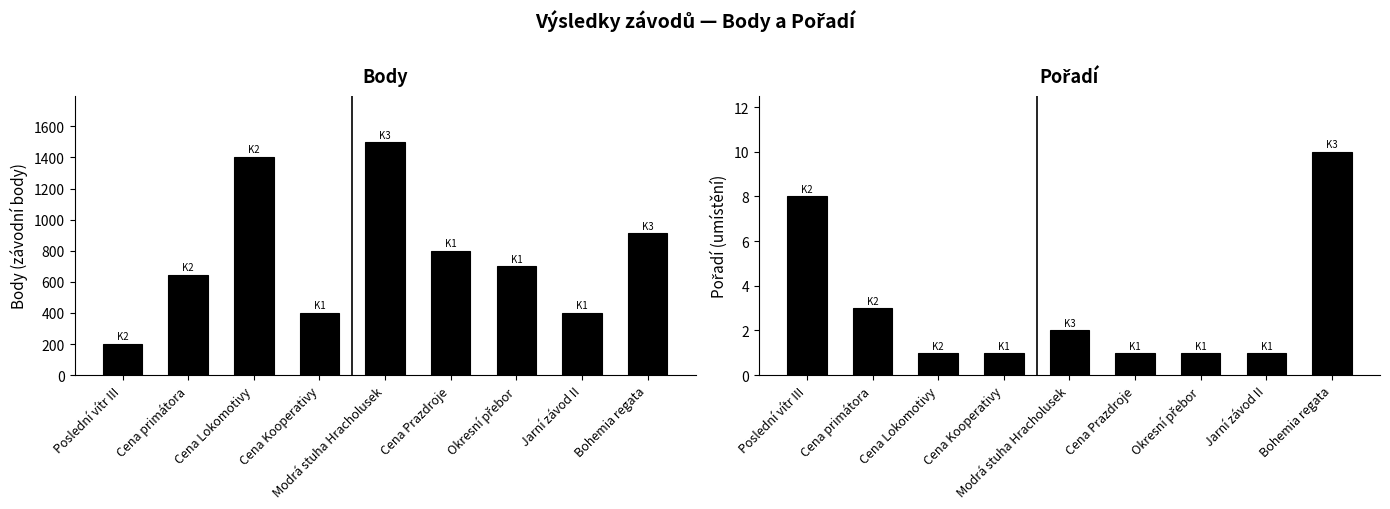

What is the value of the Pořadí bar at the 8th from the left?

1